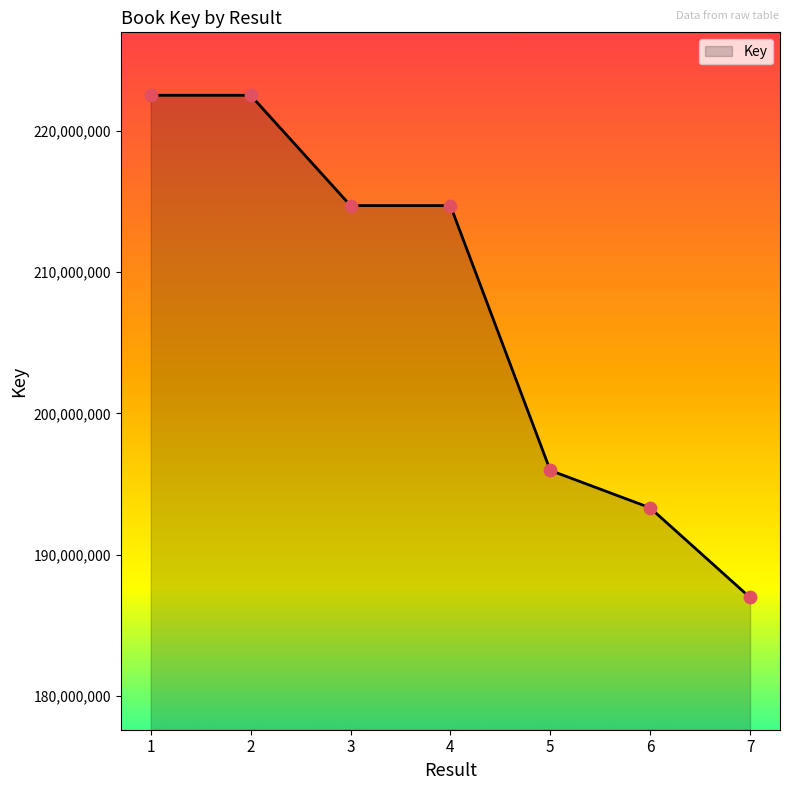

Between 2 and 5, which is larger?

2